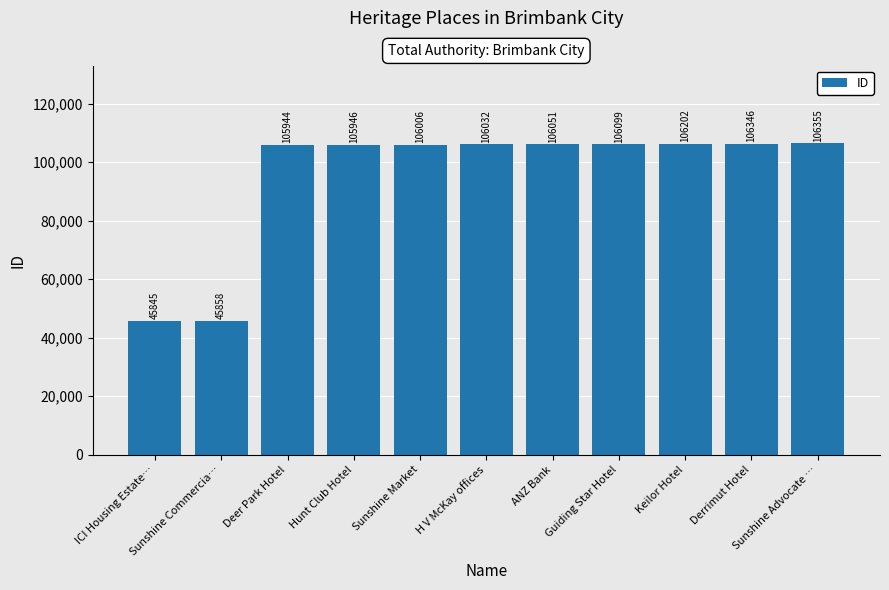

What is the difference between the second highest and minimum values?

60501